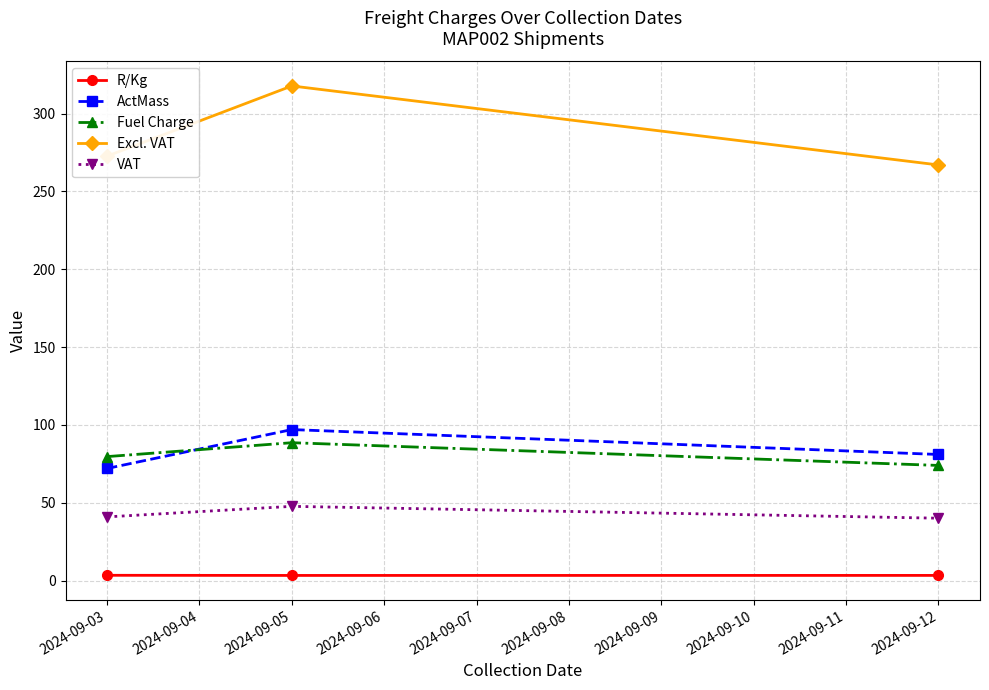

Which series has the largest total across all categories?

Excl. VAT